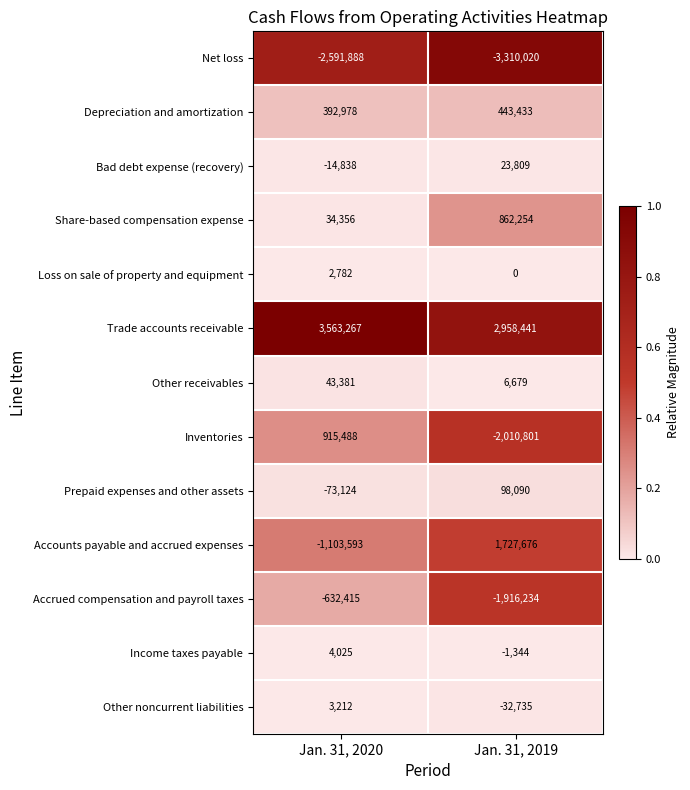

Reading right to left, list all the values displayed in this chart.

Net loss: Jan. 31, 2019=-3310020	Jan. 31, 2020=-2591888
Depreciation and amortization: Jan. 31, 2019=443433	Jan. 31, 2020=392978
Bad debt expense (recovery): Jan. 31, 2019=23809	Jan. 31, 2020=-14838
Share-based compensation expense: Jan. 31, 2019=862254	Jan. 31, 2020=34356
Loss on sale of property and equipment: Jan. 31, 2019=0	Jan. 31, 2020=2782
Trade accounts receivable: Jan. 31, 2019=2958441	Jan. 31, 2020=3563267
Other receivables: Jan. 31, 2019=6679	Jan. 31, 2020=43381
Inventories: Jan. 31, 2019=-2010801	Jan. 31, 2020=915488
Prepaid expenses and other assets: Jan. 31, 2019=98090	Jan. 31, 2020=-73124
Accounts payable and accrued expenses: Jan. 31, 2019=1727676	Jan. 31, 2020=-1103593
Accrued compensation and payroll taxes: Jan. 31, 2019=-1916234	Jan. 31, 2020=-632415
Income taxes payable: Jan. 31, 2019=-1344	Jan. 31, 2020=4025
Other noncurrent liabilities: Jan. 31, 2019=-32735	Jan. 31, 2020=3212